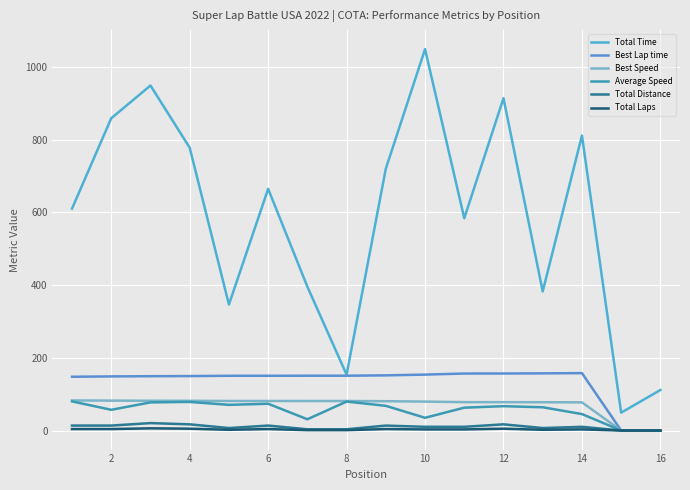

What is the difference between the maximum and minimum values in the Best Speed series?

82.8